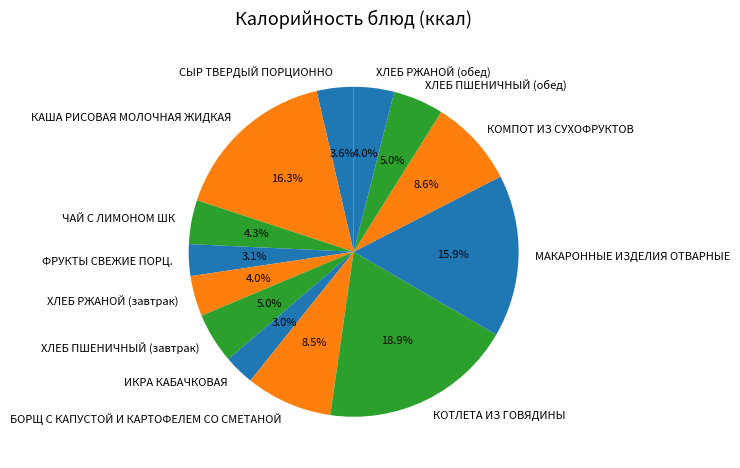

What is the largest slice in the pie chart?

КОТЛЕТА ИЗ ГОВЯДИНЫ